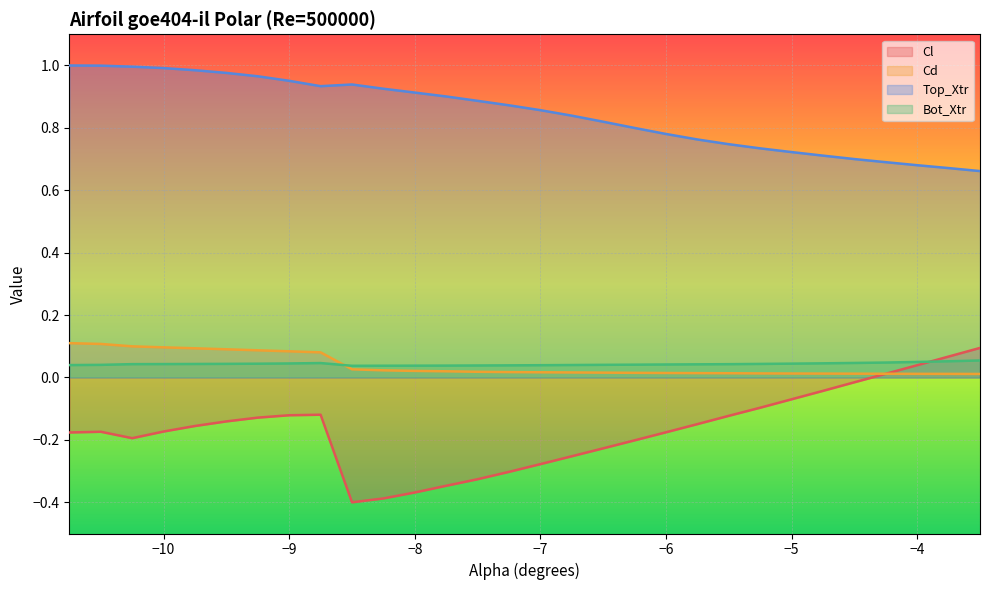

The Cd series shows 0.0 at −10. True or false?

False